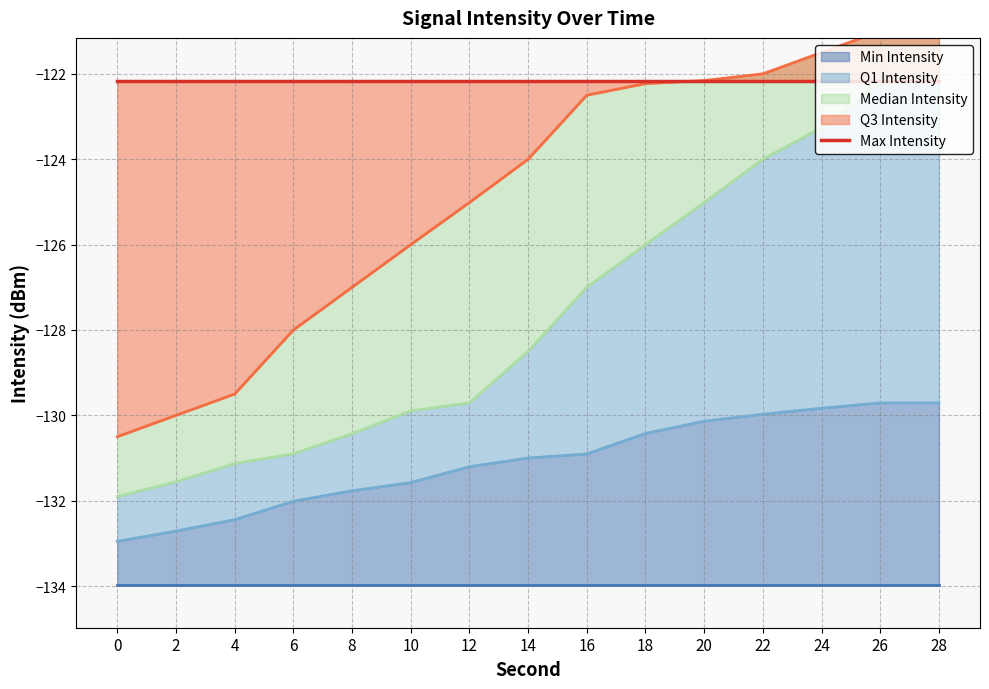

Is it true that Min Intensity equals -221.3 at 12?

False